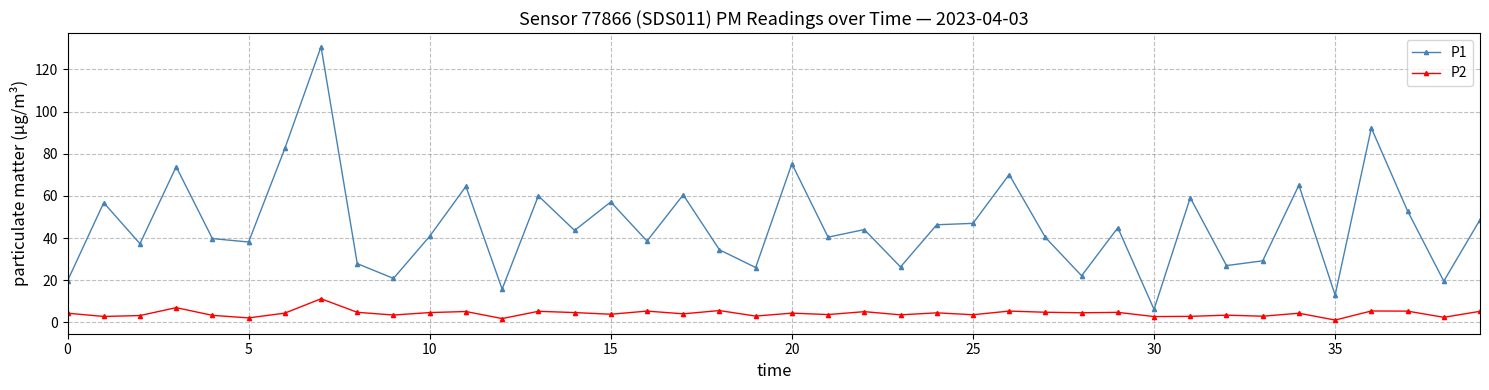

How many series are shown in this chart?

2